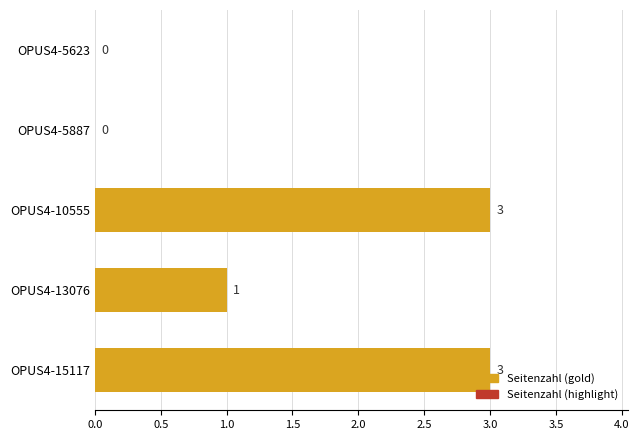

The value at OPUS4-13076 is 0. True or false?

False